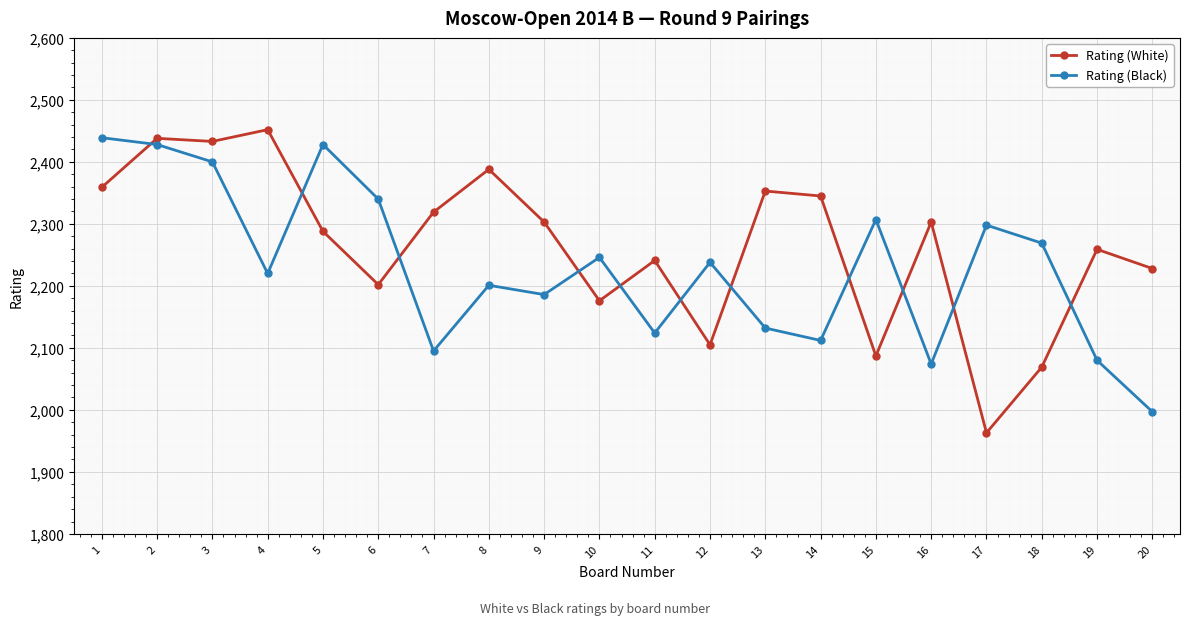

How many times do Rating (Black) and Rating (White) cross each other?

11